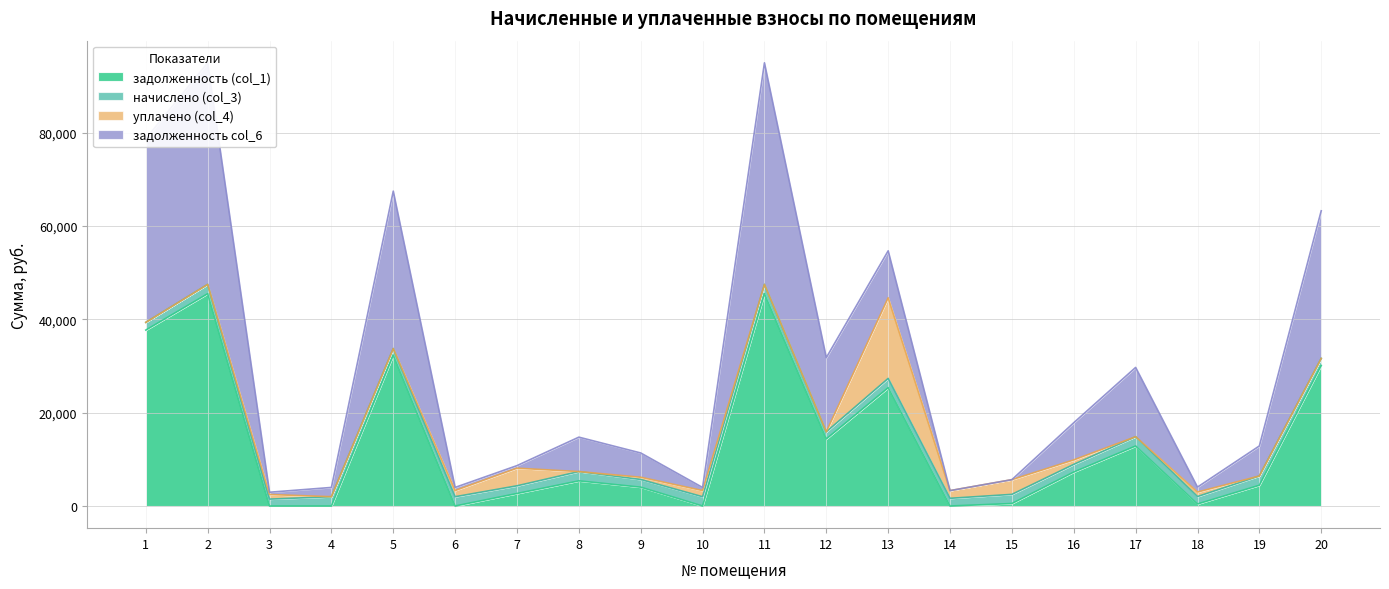

What is the difference between the maximum and minimum values in the задолженность col_6 series?

47491.7